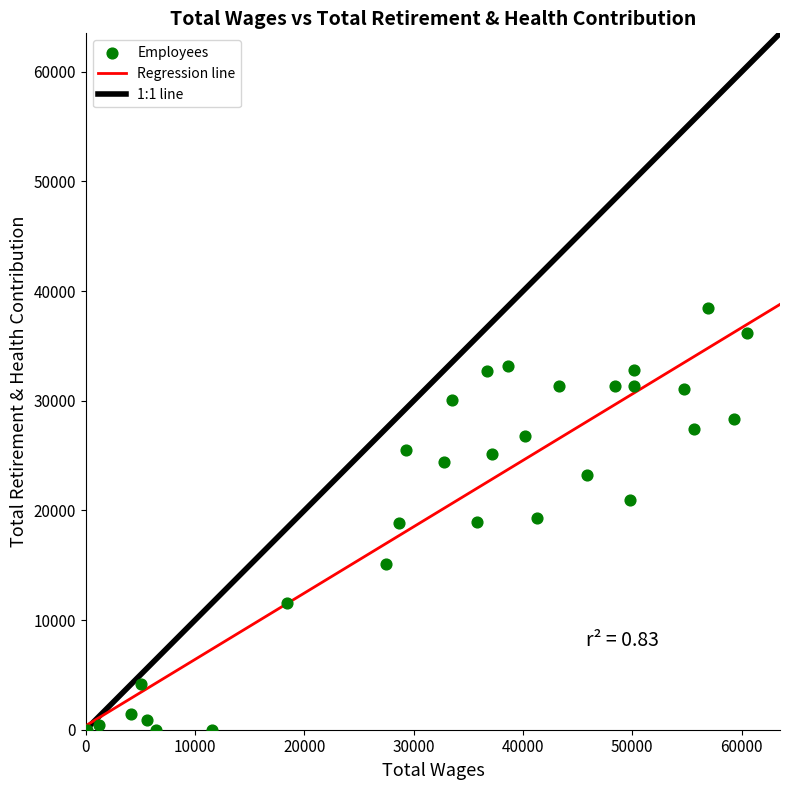

What is the range of X values (max minus min)?

60375